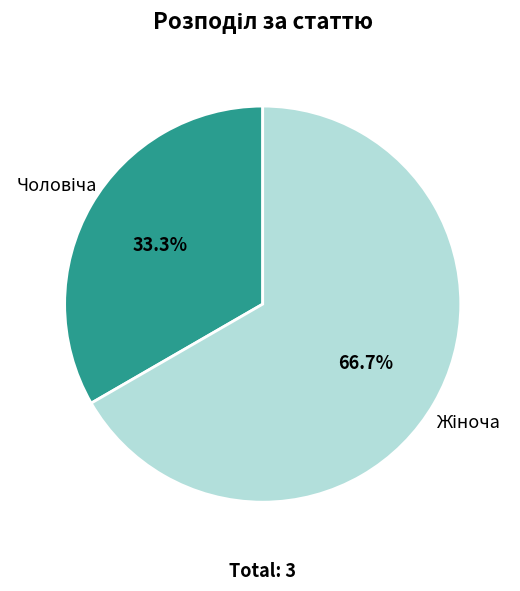

Count the number of slices in the pie.

2